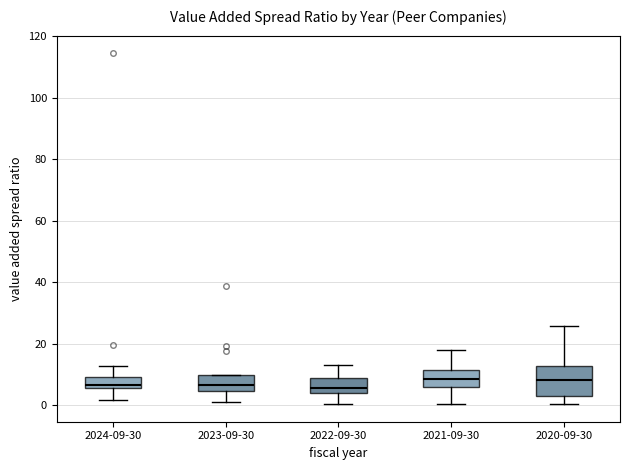

Which box is the tallest, from its lower edge to its upper edge?

2020-09-30